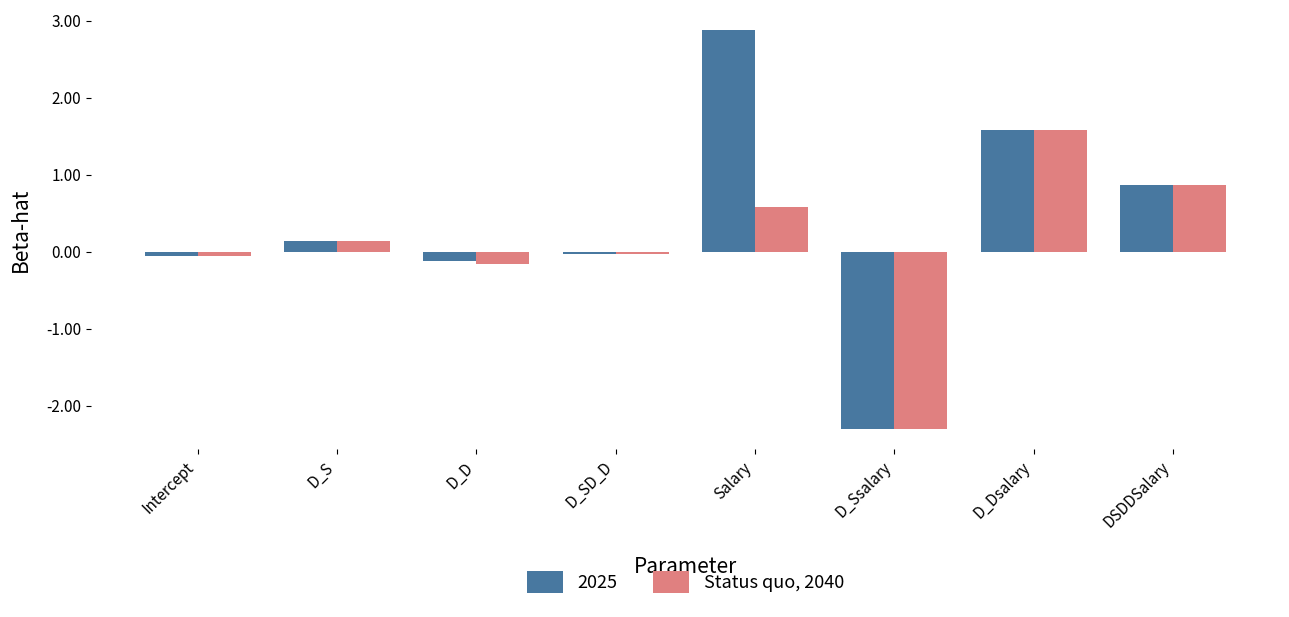

At which category does the chart reach its peak across all series?

Salary